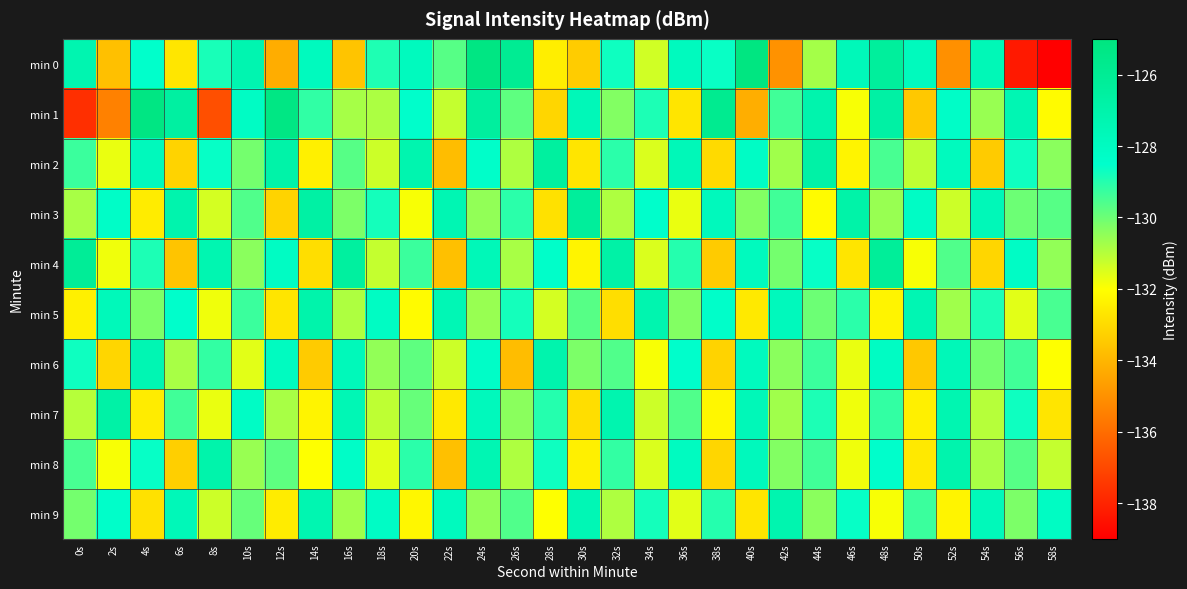

How many categories are shown in the chart?

30